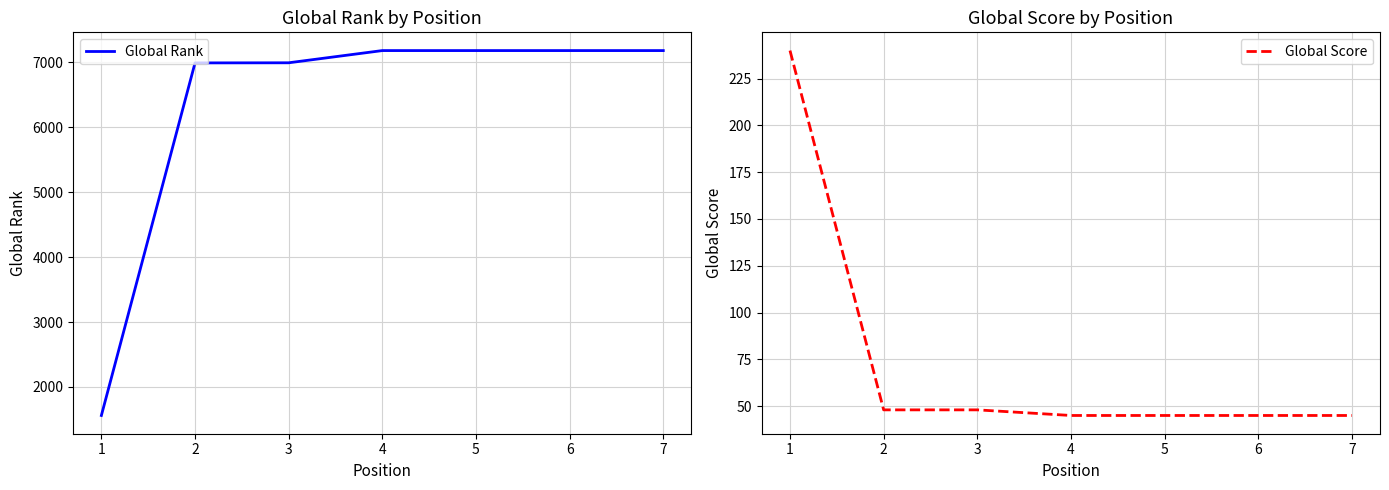

What is the maximum value for Global Rank?

7179